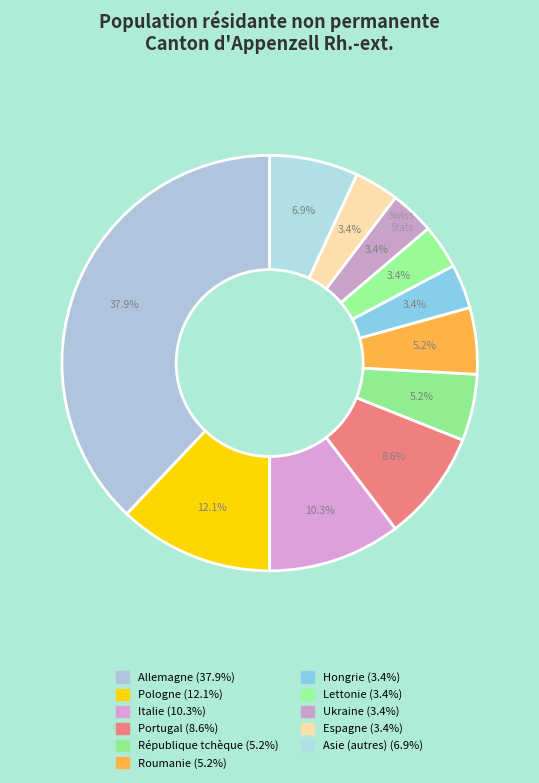

How many slices are in this pie chart?

11